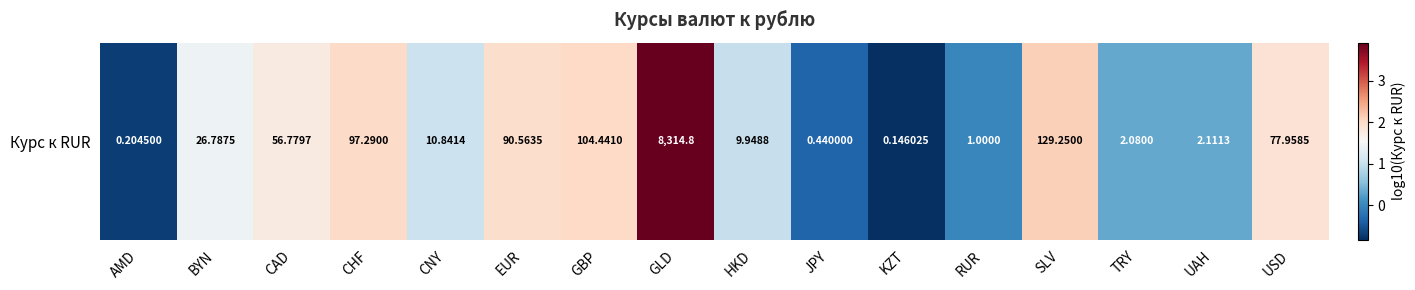

Reading right to left, transcribe all the data shown in this chart.

USD=1.9	UAH=0.3	TRY=0.3	SLV=2.1	RUR=0.0	KZT=-0.8	JPY=-0.4	HKD=1.0	GLD=3.9	GBP=2.0	EUR=2.0	CNY=1.0	CHF=2.0	CAD=1.8	BYN=1.4	AMD=-0.7